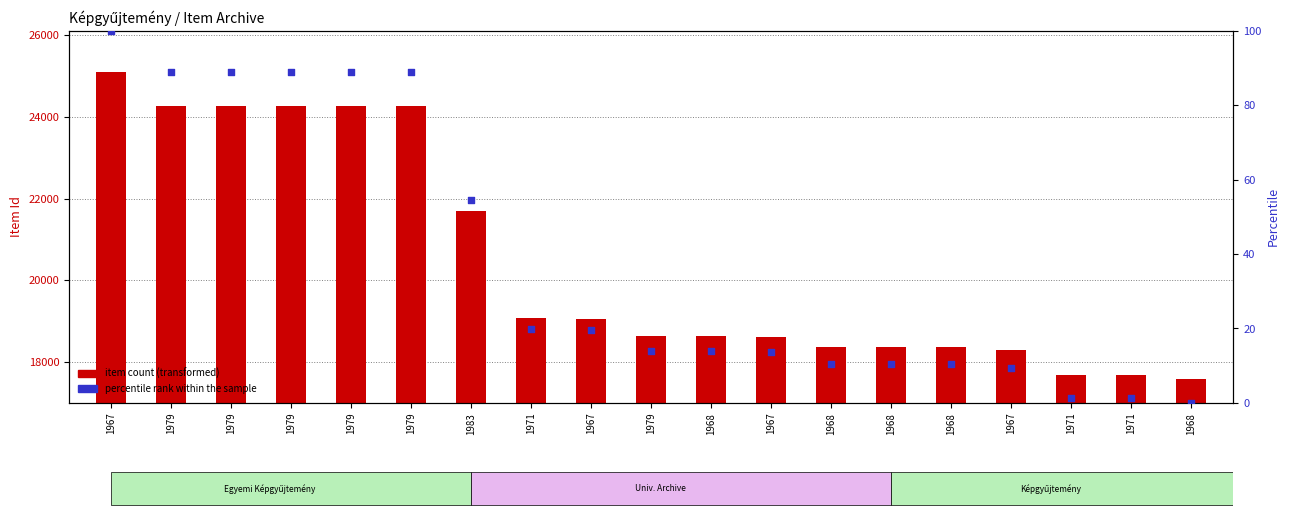

Which series has the widest spread of Y values?

item count (transformed)